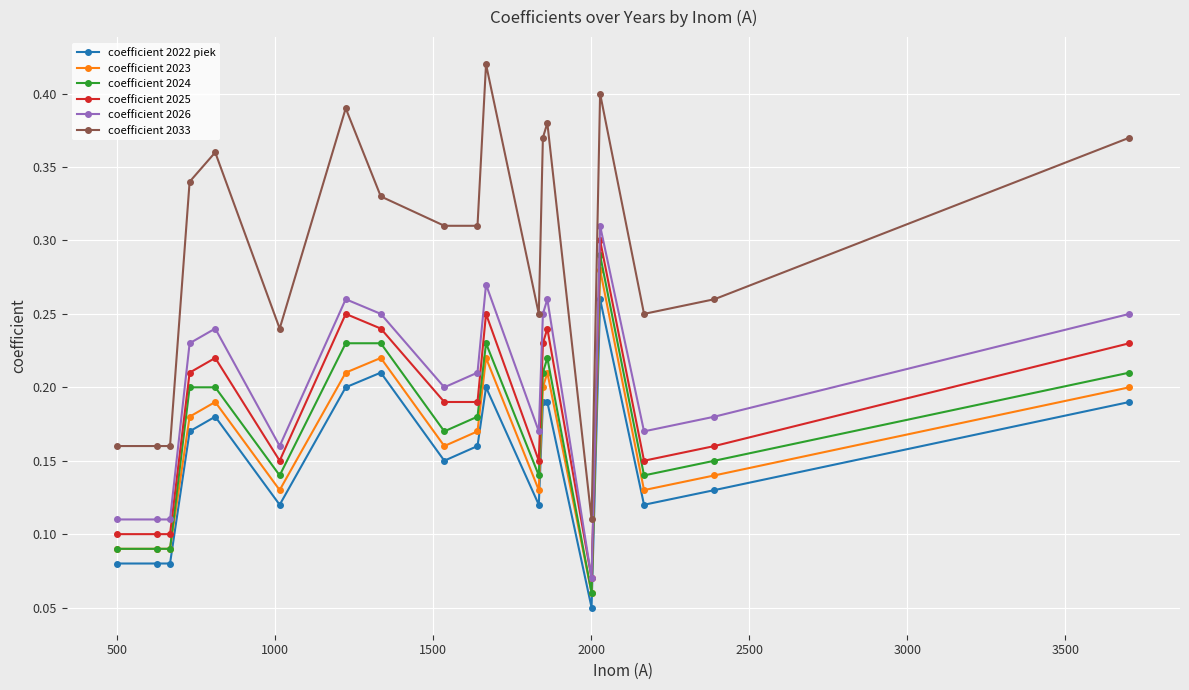

What are all the series names shown in the legend?

coefficient 2022 piek, coefficient 2023, coefficient 2024, coefficient 2025, coefficient 2026, coefficient 2033